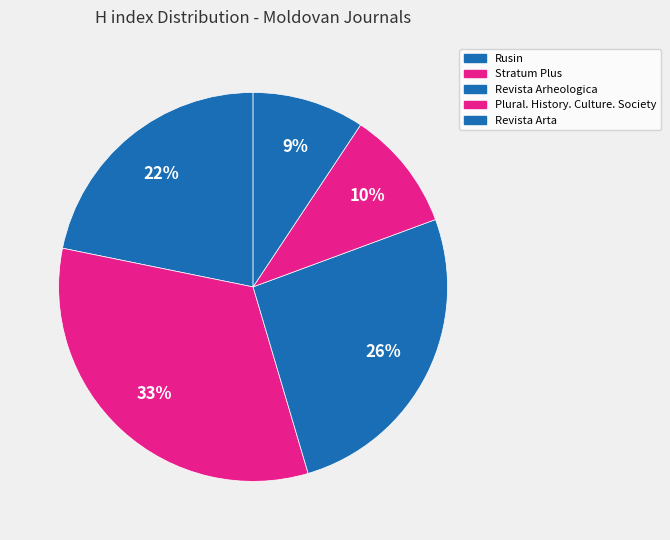

To the nearest percent, what is the combined percentage of Revista Arta and Plural. History. Culture. Society?

19%